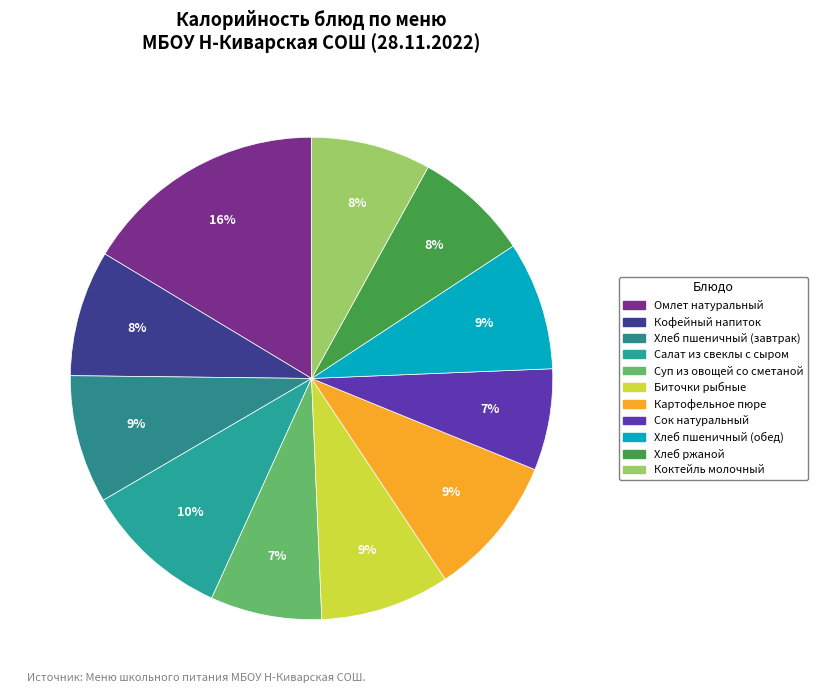

Is it true that Хлеб пшеничный (обед) is 17% of the pie?

False